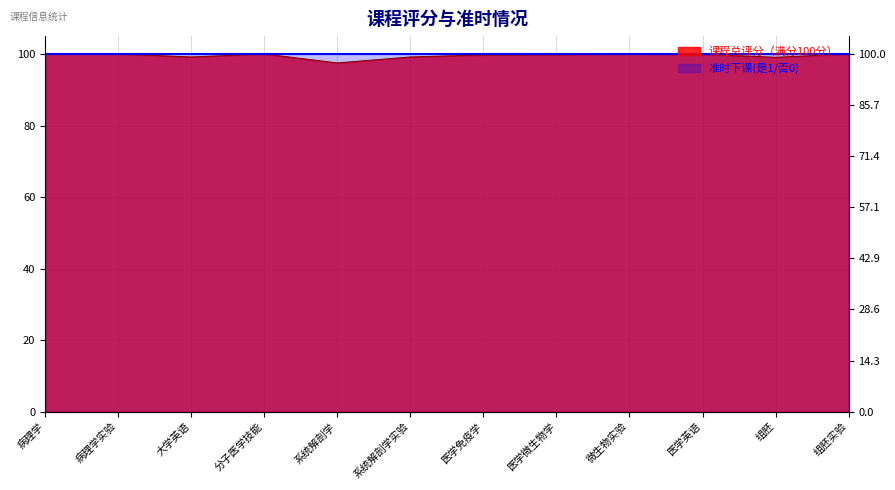

Rank the categories by value from lowest to highest.

系统解剖学, 组胚, 大学英语, 系统解剖学实验, 医学免疫学, 医学微生物学, 医学英语, 病理学, 病理学实验, 分子医学技能, 微生物实验, 组胚实验